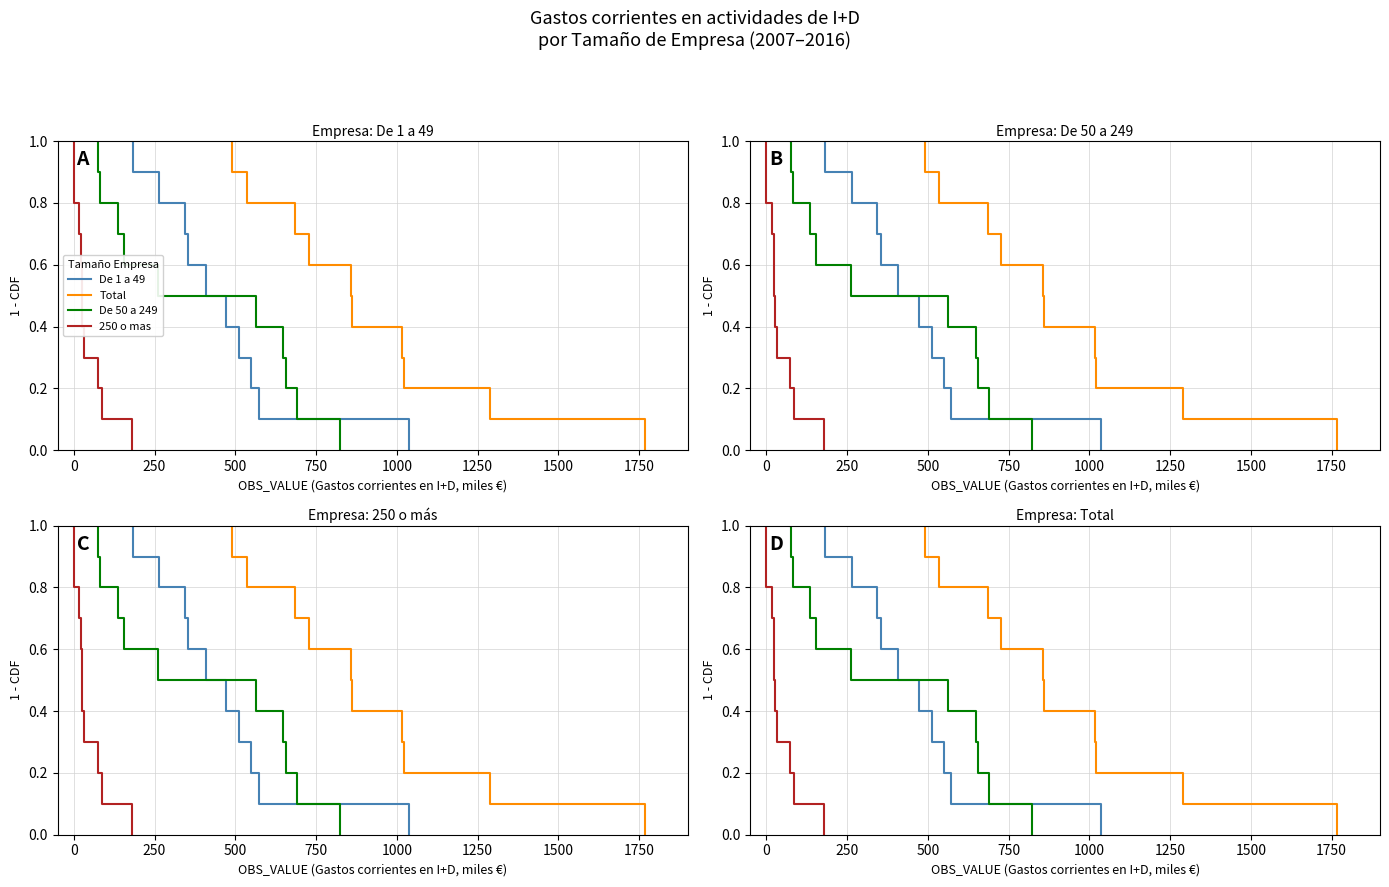

Reading left to right, extract all data points from this chart.

De 1 a 49: 1.0	0.9	0.8	0.7	0.6	0.5	0.4	0.3	0.2	0.1	0.0
Total: 1.0	0.9	0.8	0.7	0.6	0.5	0.4	0.3	0.2	0.1	0.0
De 50 a 249: 1.0	0.9	0.8	0.7	0.6	0.5	0.4	0.3	0.2	0.1	0.0
250 o mas: 1.0	0.9	0.8	0.7	0.6	0.5	0.4	0.3	0.2	0.1	0.0